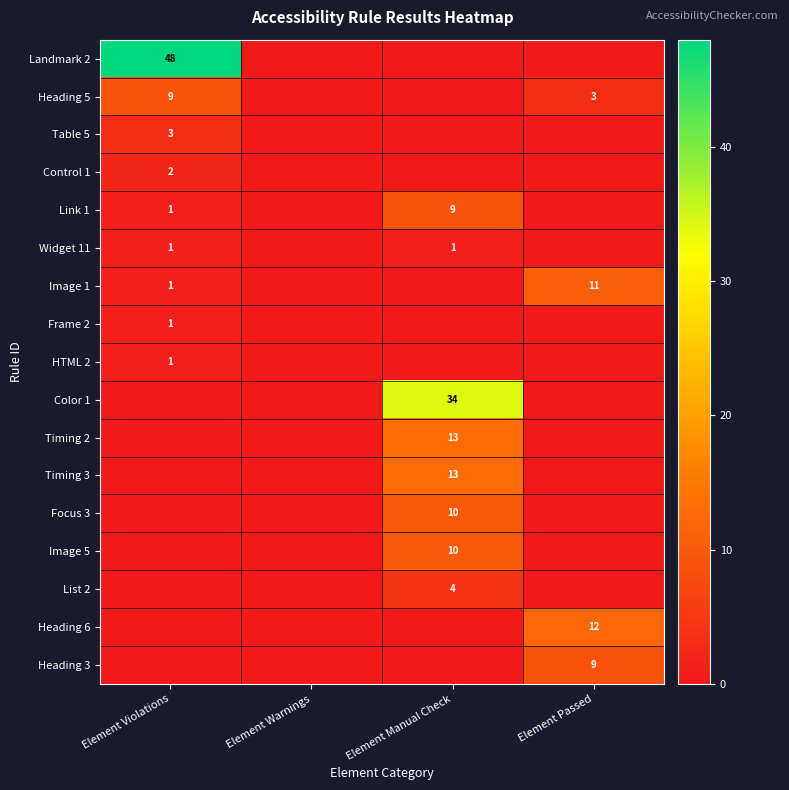

True or false: Landmark 2 has a value of 73 at Element Violations.

False